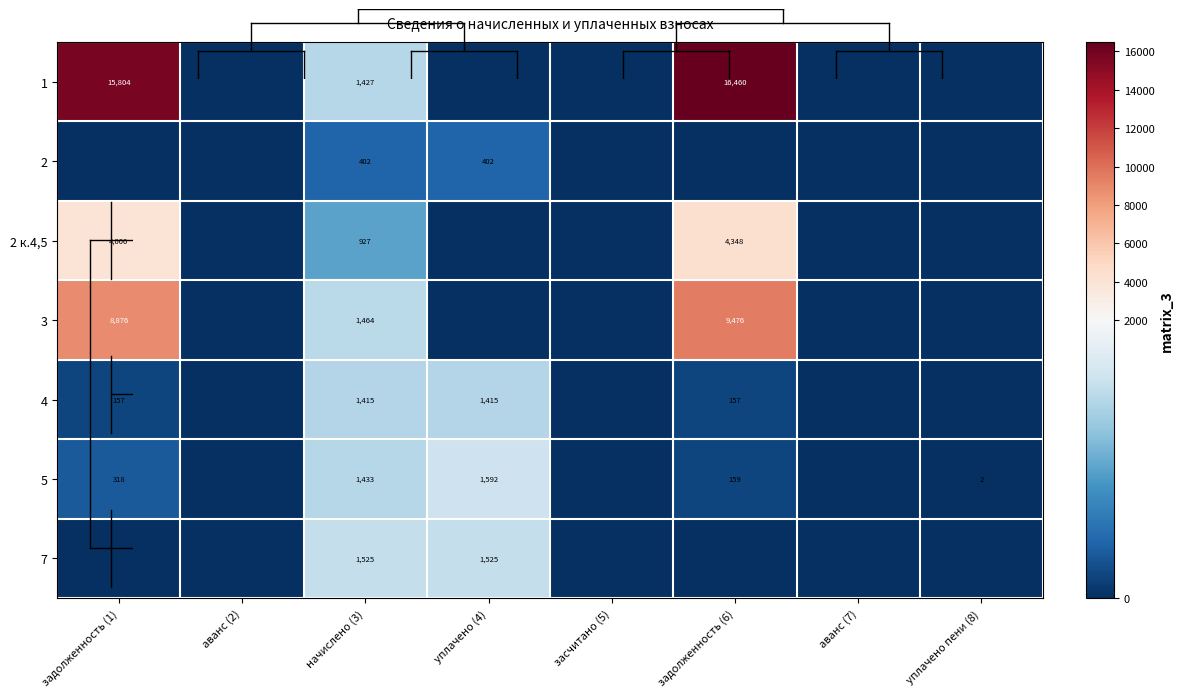

Between задолженность (1) and аванс (2), which series saw the biggest shift?

1